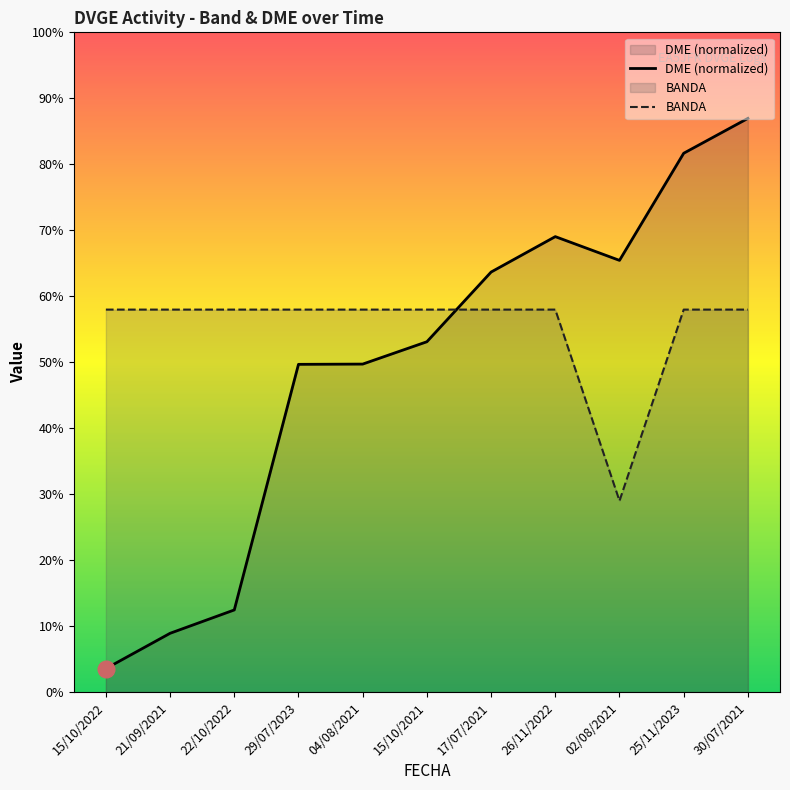

At which category is the sum across all series the highest?

30/07/2021